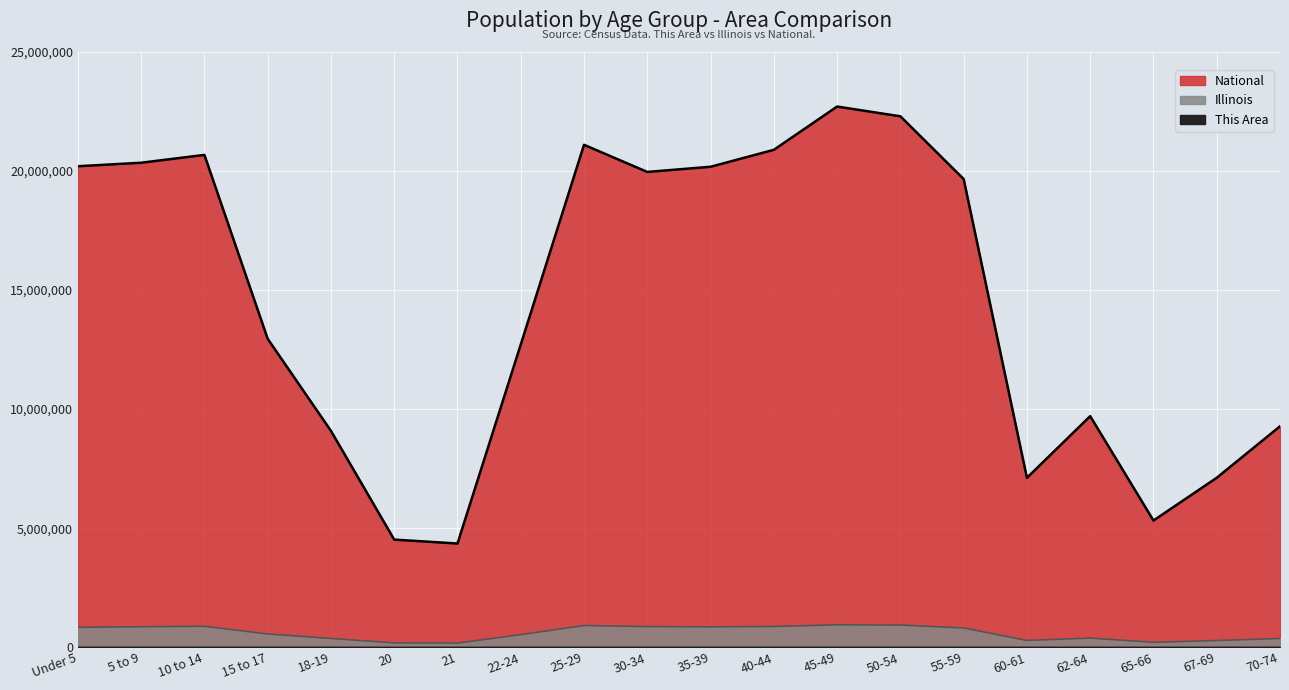

What is the difference between the maximum and second lowest values in the Illinois series?

760481